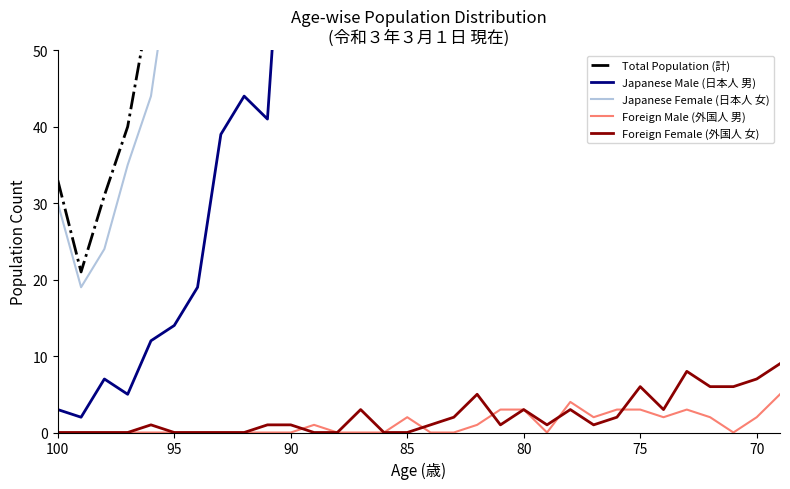

Which series has the widest spread of Y values?

Total Population (計)